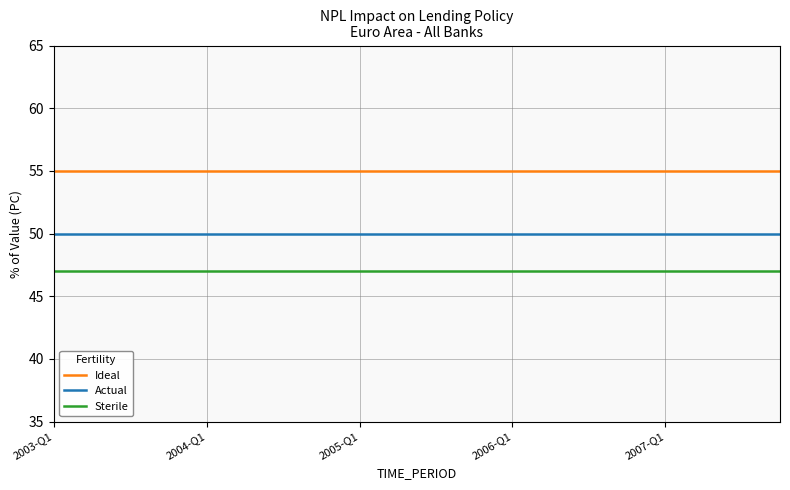

True or false: Actual and Sterile cross at least once.

False